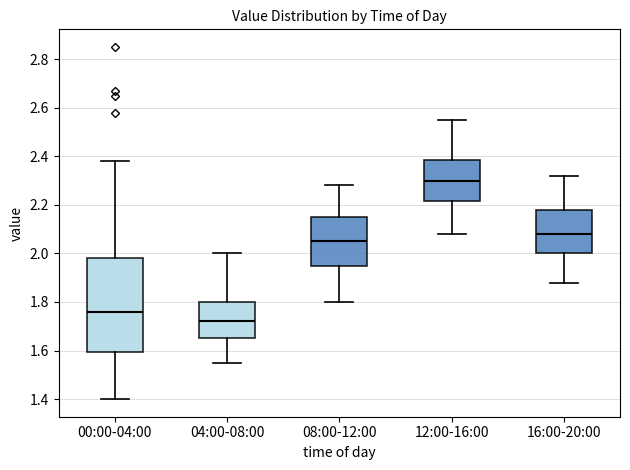

Which box has the lowest median line?

04:00-08:00